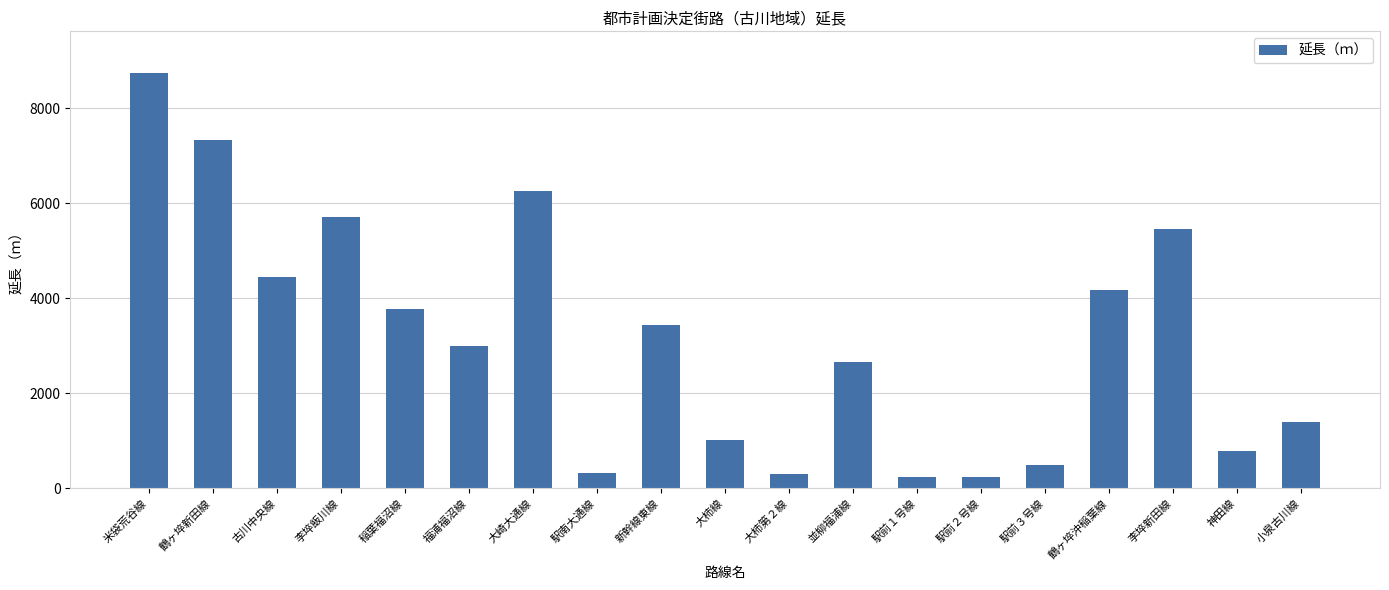

Which label corresponds to the largest value in the chart?

米袋荒谷線